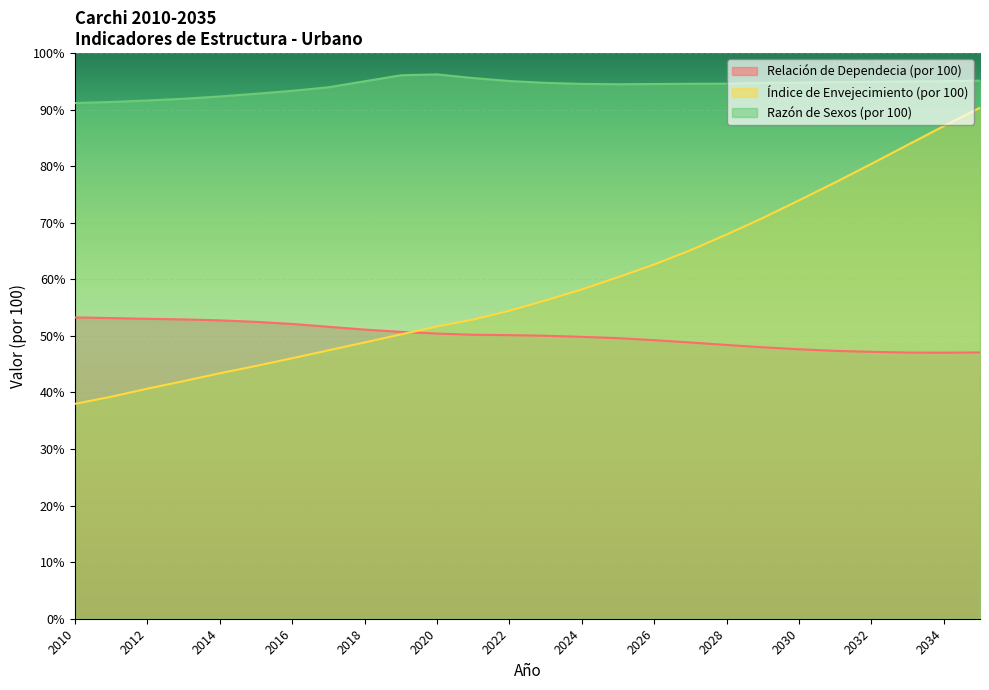

True or false: Índice de Envejecimiento (por 100) has more than 1 points higher than both neighbors.

False